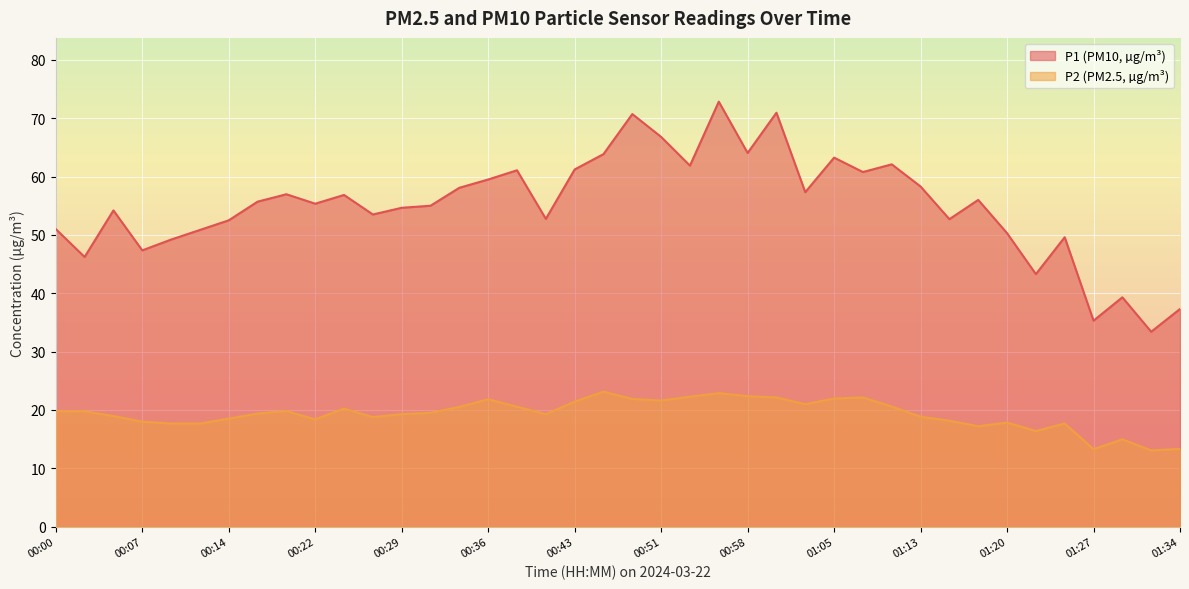

True or false: P2 and P1 intersect in this chart.

False